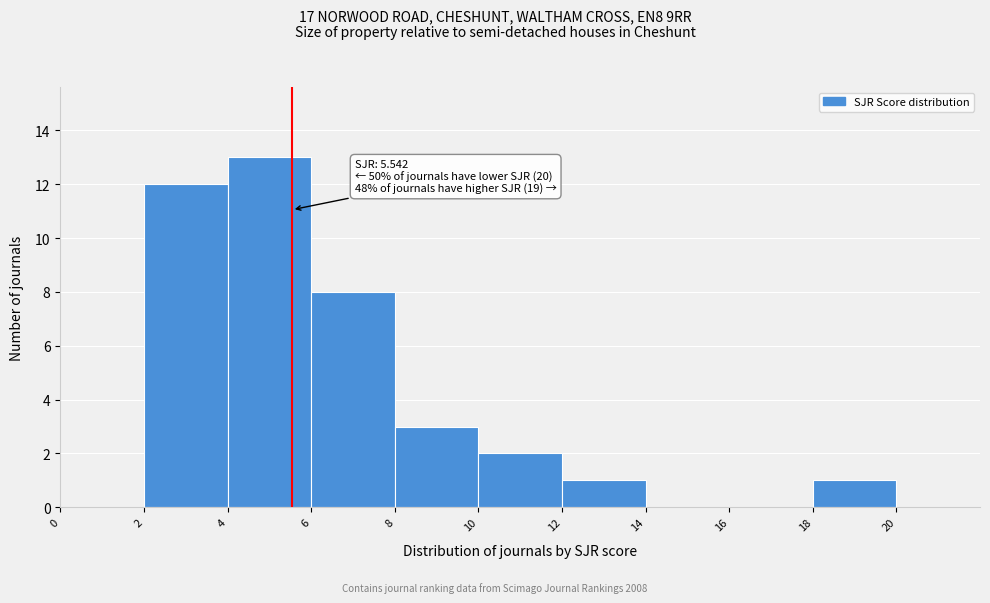

Over which range of the x-axis is the bar tallest?

4 to 6